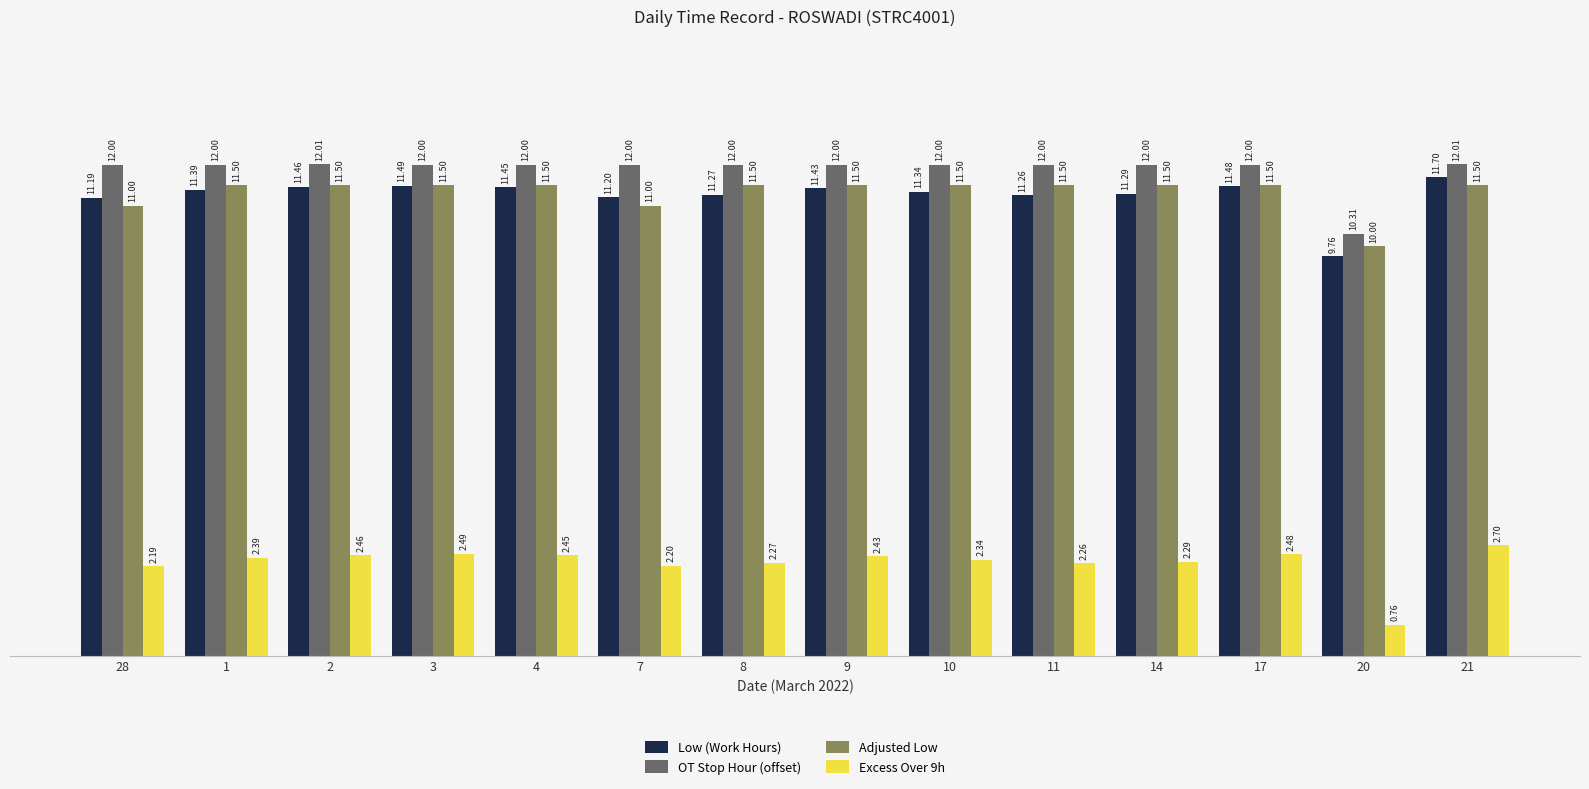

At 11, list the series in order from smallest to largest.

Excess Over 9h, Low (Work Hours), Adjusted Low, OT Stop Hour (offset)